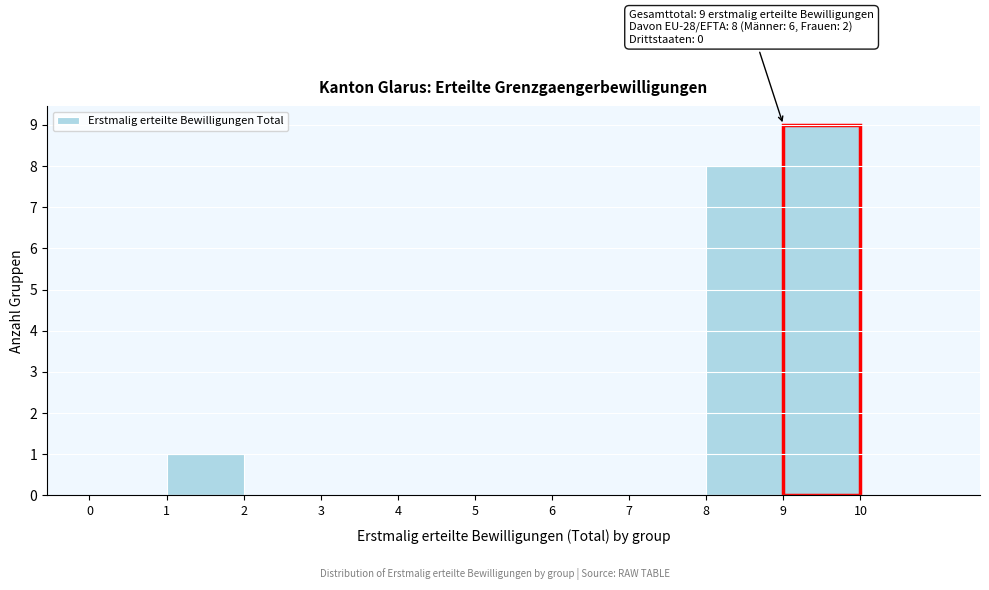

Which range on the x-axis has the tallest bar?

9 to 10